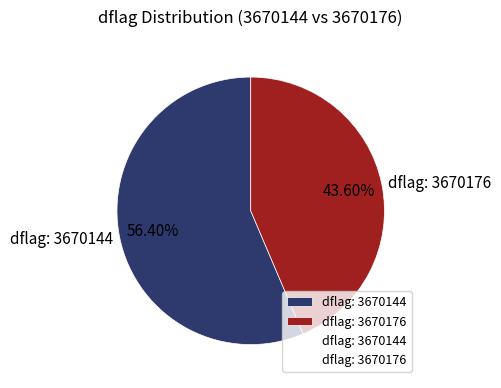

Count the number of slices in the pie.

2